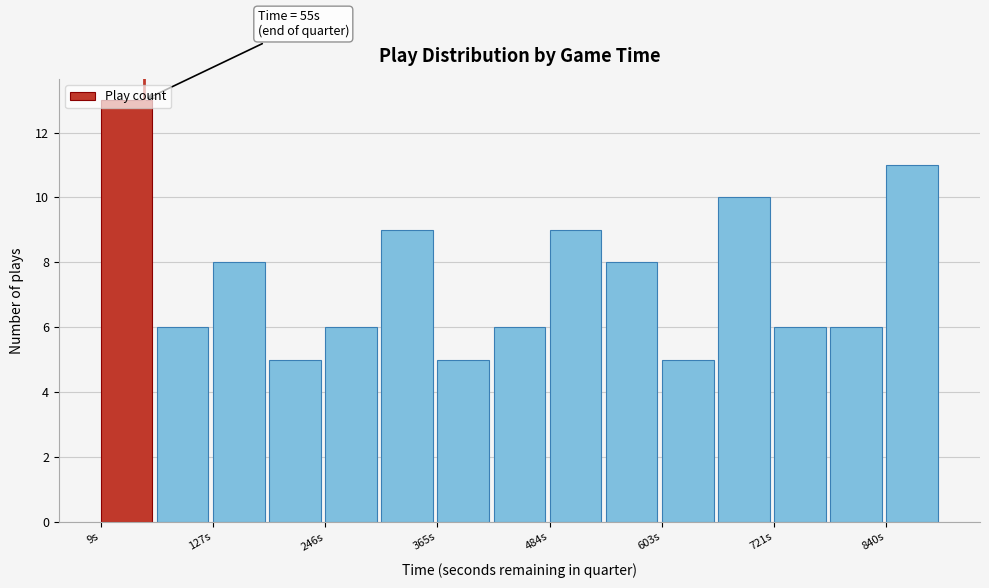

Around what value on the x-axis is the tallest bar? Give the approximate position of its centre, as read against the axis.

40